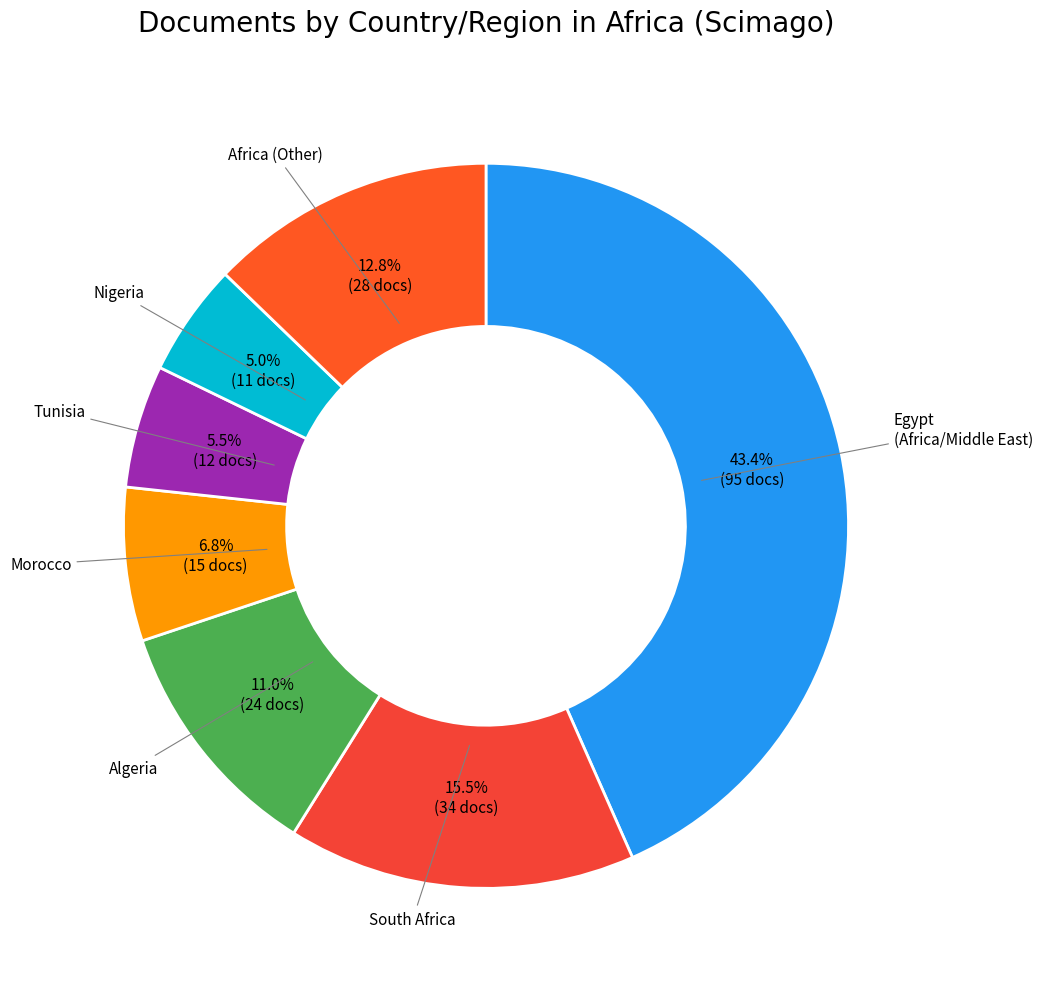

To the nearest percent, what is the average slice percentage?

14%